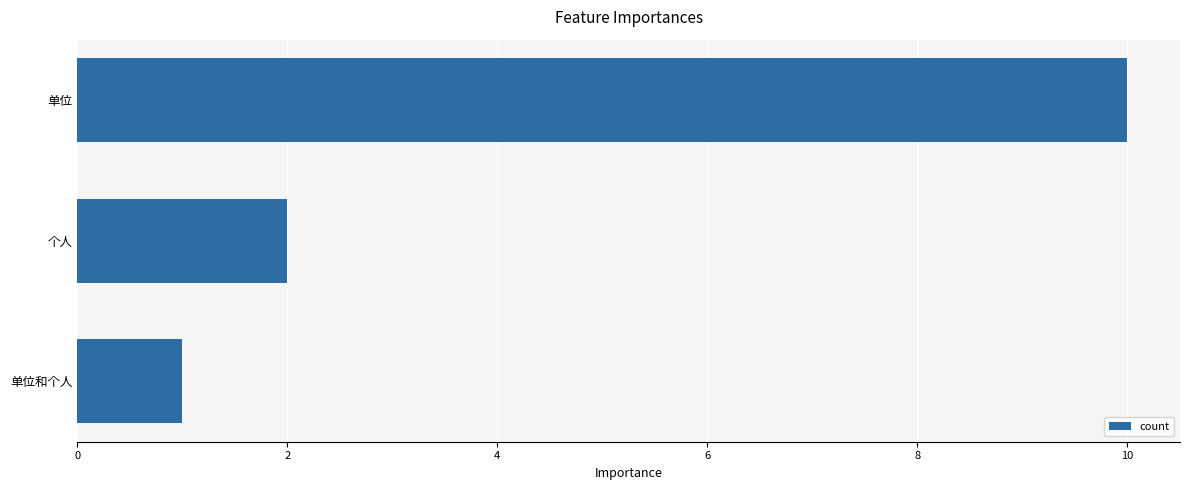

How many categories are shown in the chart?

3